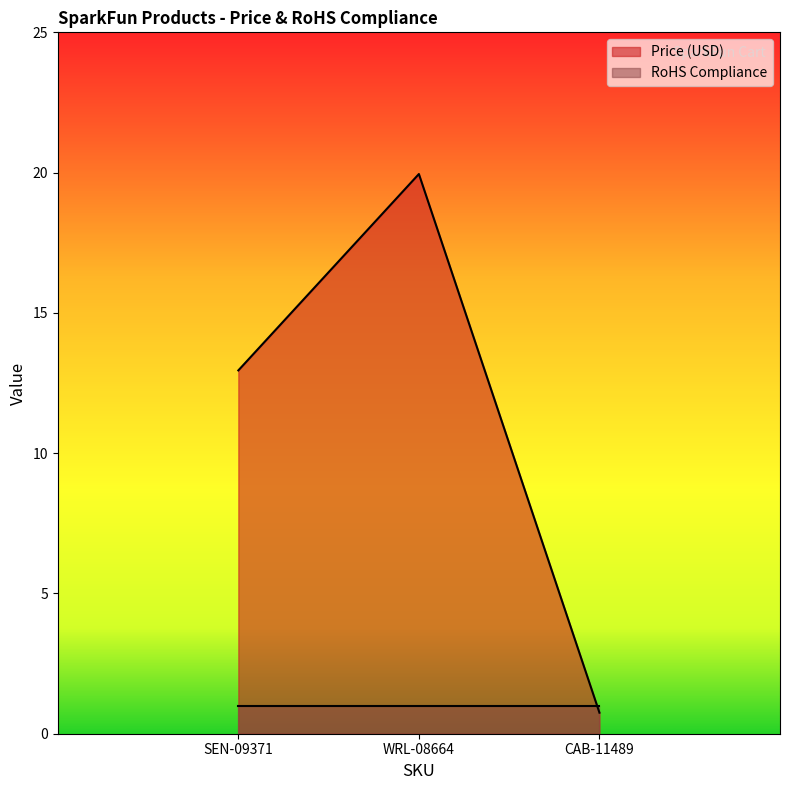

Where is the data nearest to the value 10?

SEN-09371